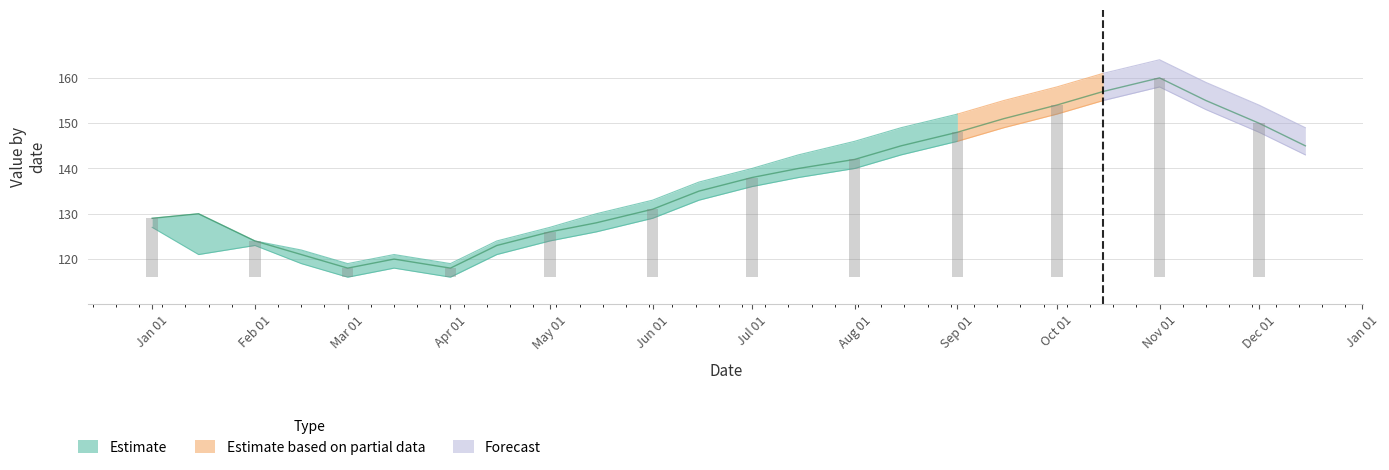

What is the maximum value shown in the chart?

160